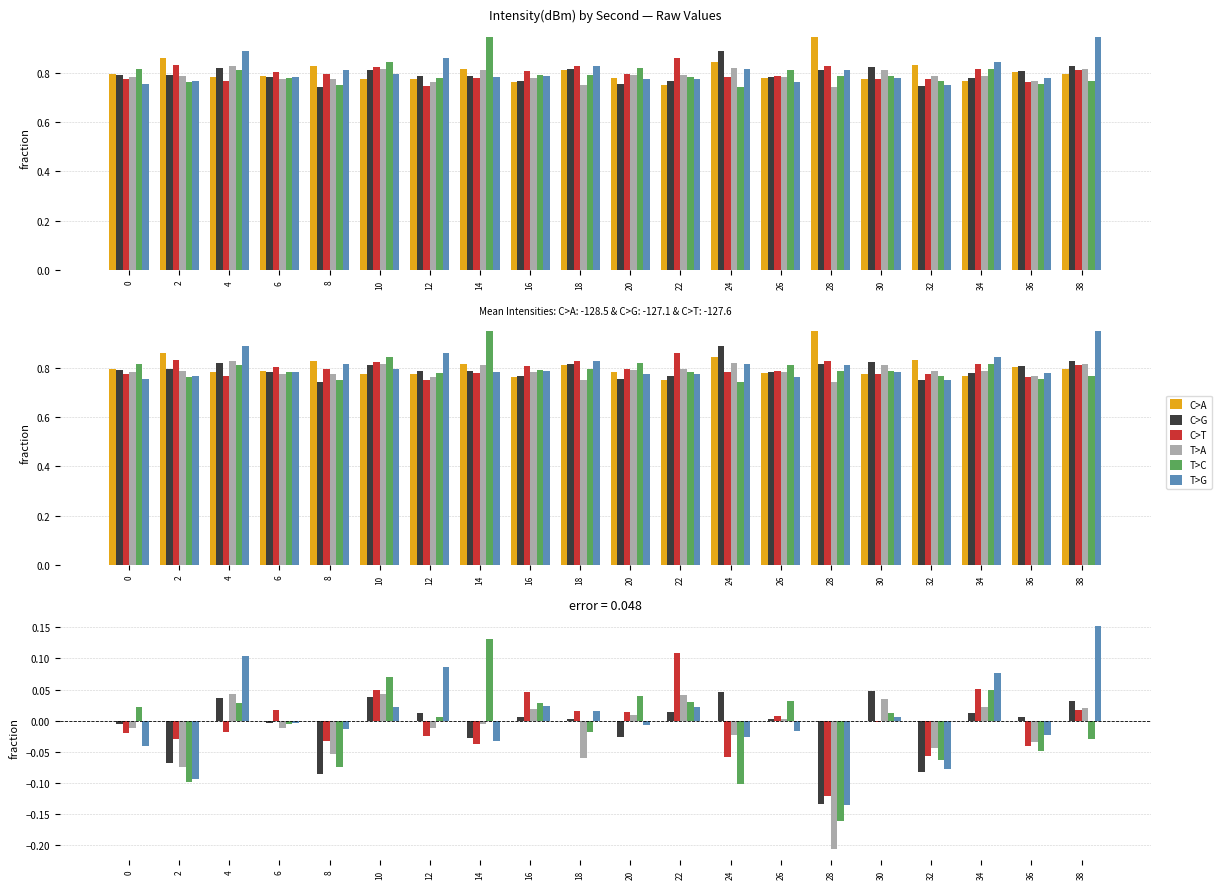

Which category has the highest value across all series?

38